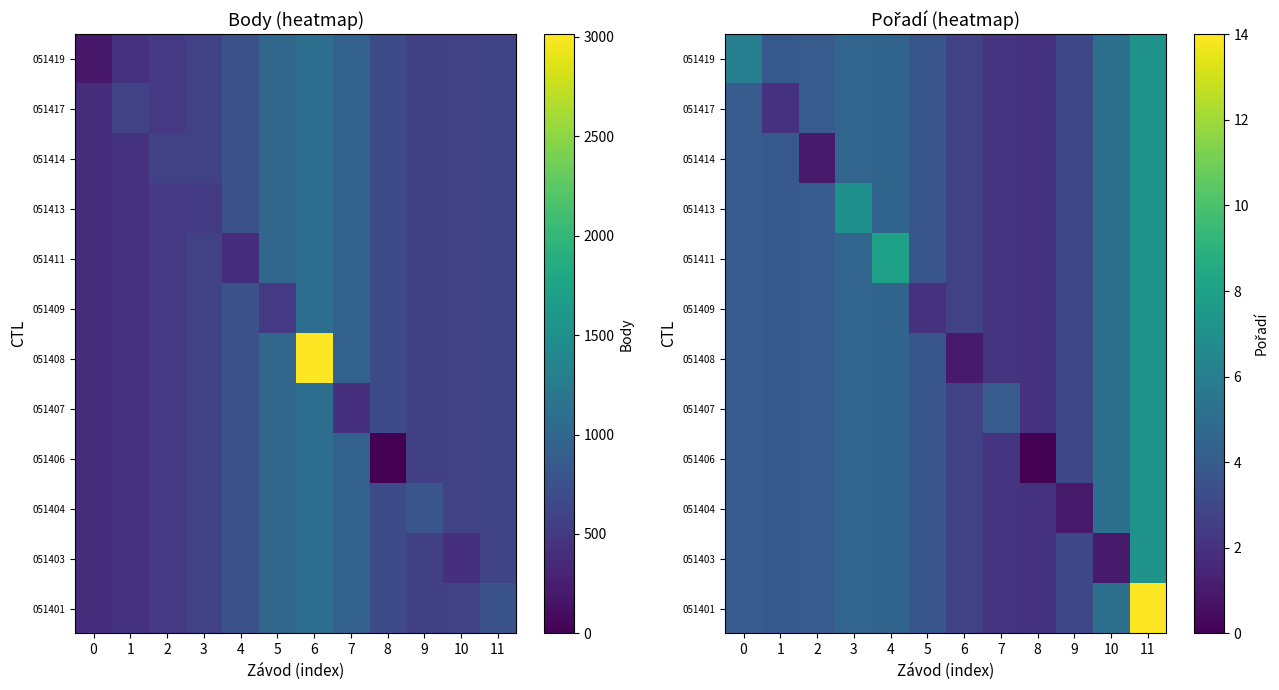

At which label does 051413 reach its peak?

11